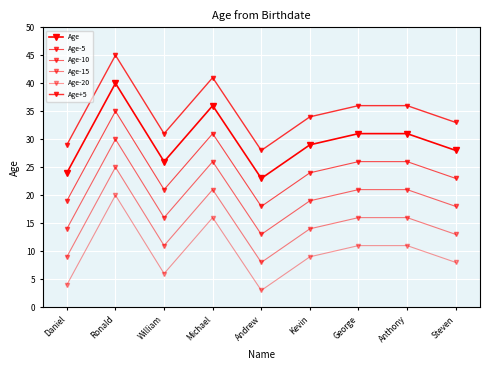

How many Age-15 values are between 11 and 16?

5